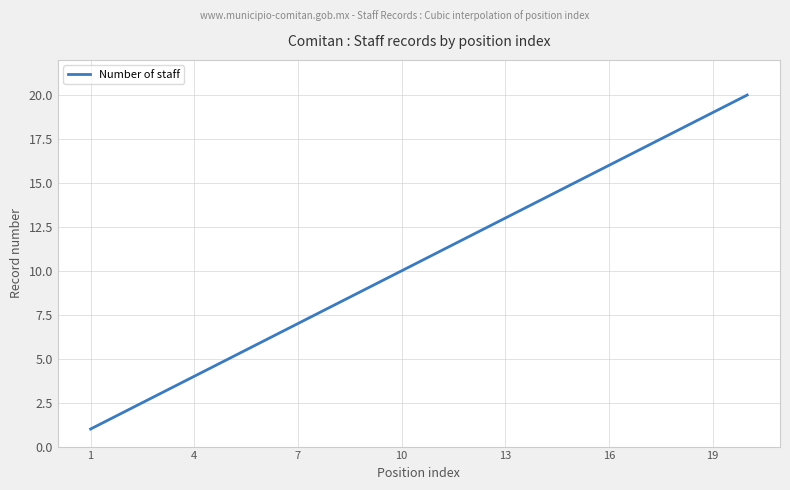

Is this an area chart (filled region under the line)?

No